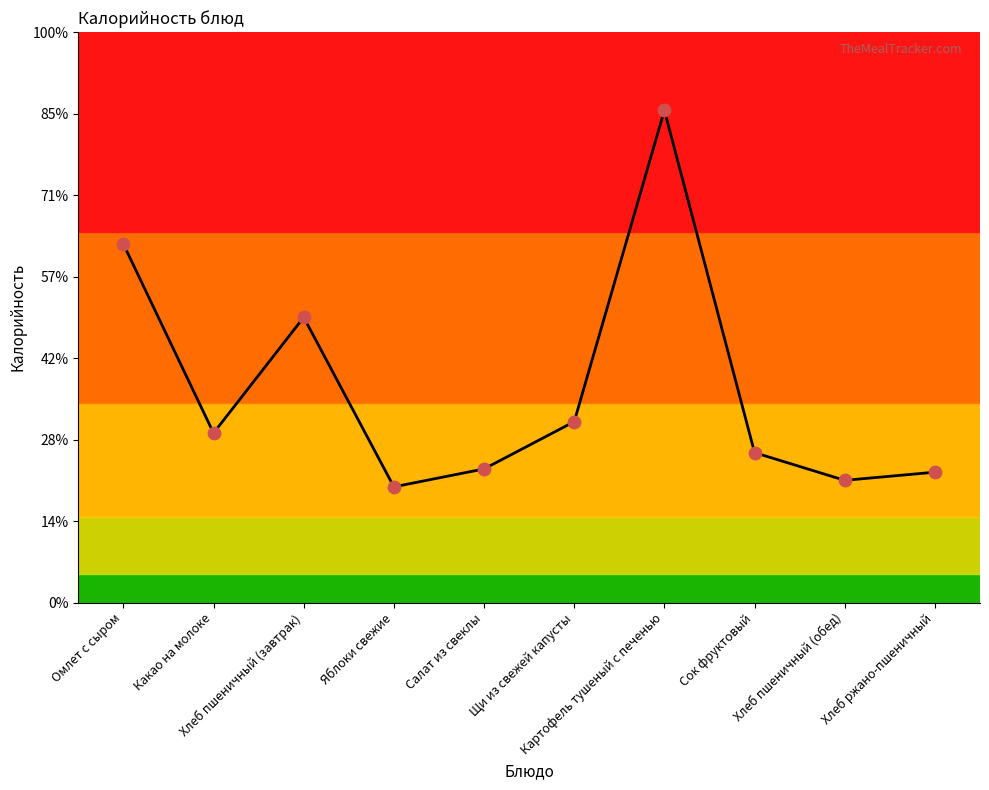

What is the change in value from Сок фруктовый to Хлеб ржано-пшеничный?

-12